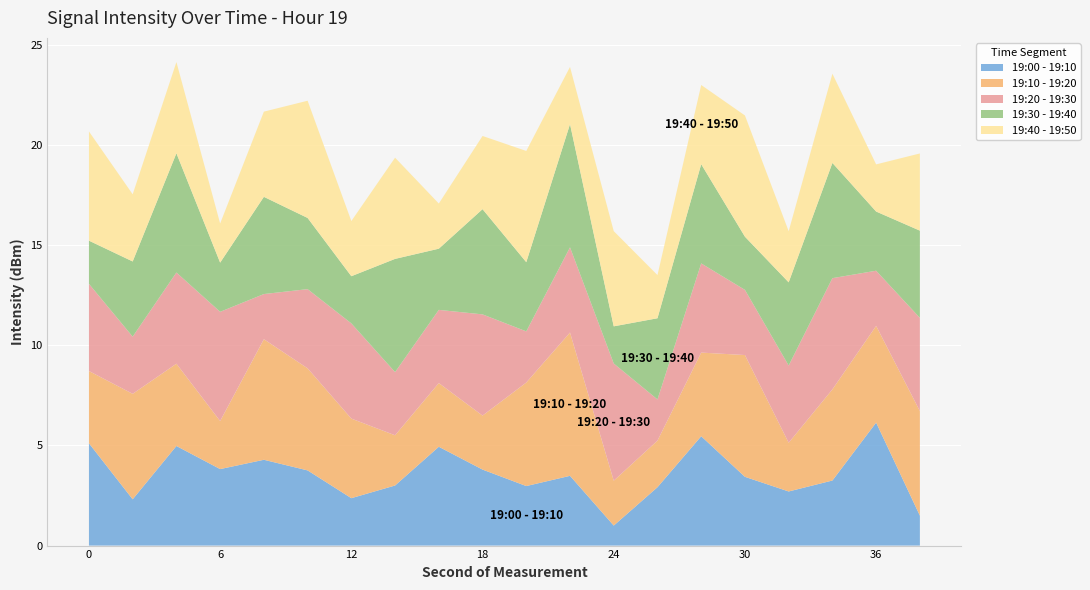

What is the total value across all series at 24?

15.7